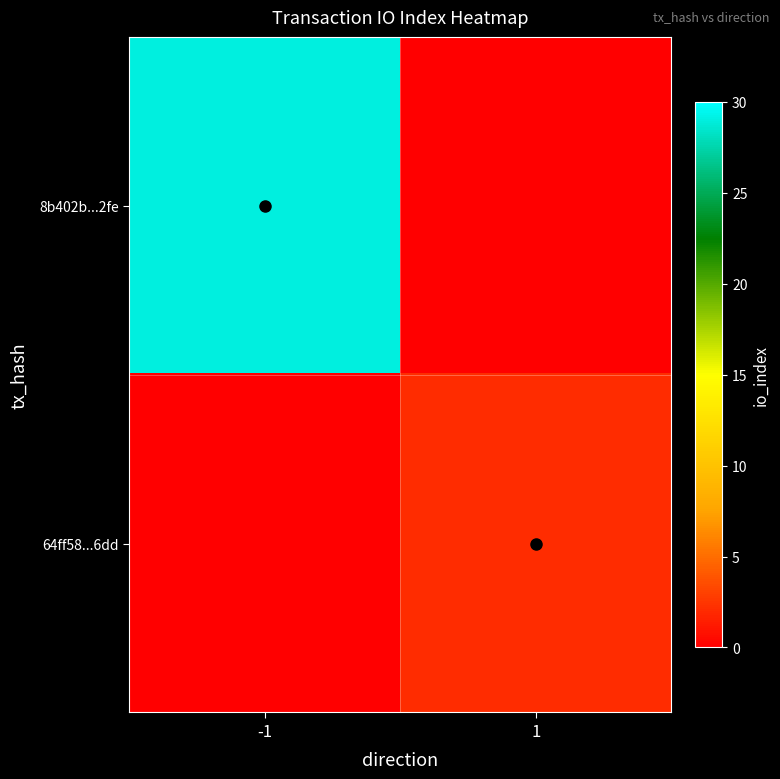

Reading left to right, transcribe all the data shown in this chart.

8b402b...2fe: -1=29	1=0
64ff58...6dd: -1=0	1=2